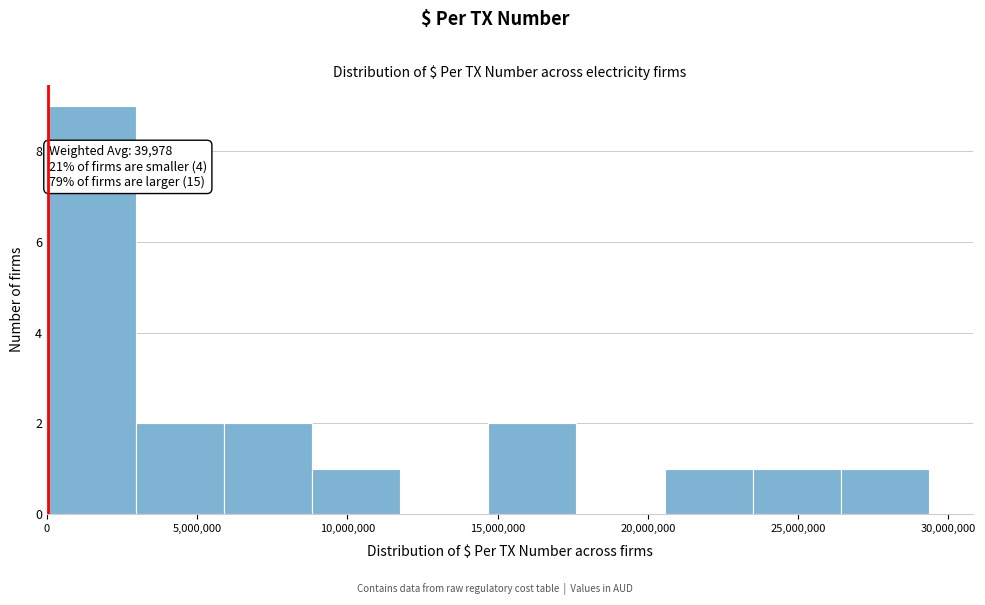

Over which range of the x-axis is the bar tallest?

0 to 3000000